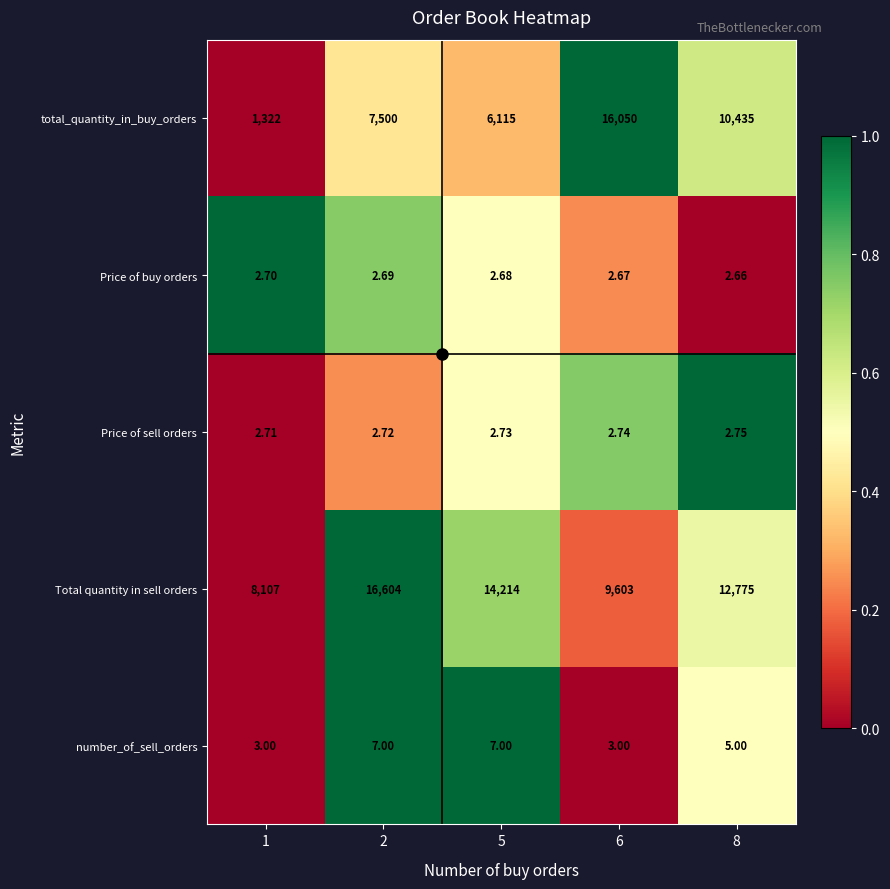

What is the total value across all series at 8?

23220.4